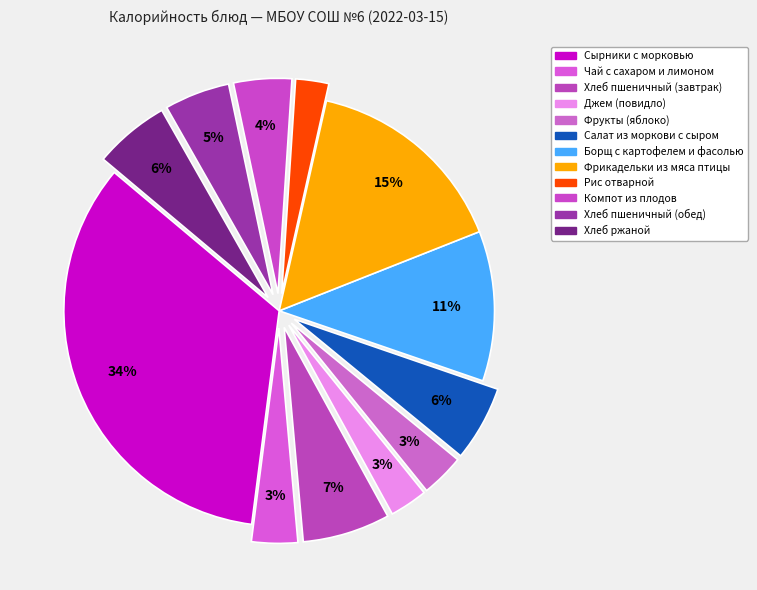

What is the change in value from Джем (повидло) to Фрикадельки из мяса птицы?

+183